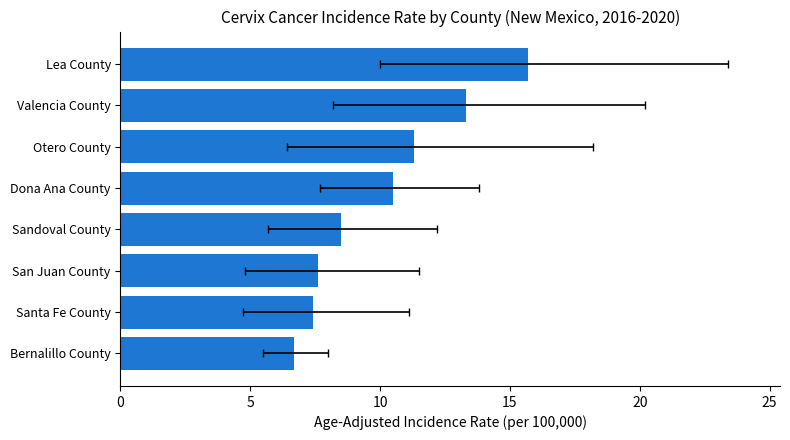

What is the sum of all values?

81.0